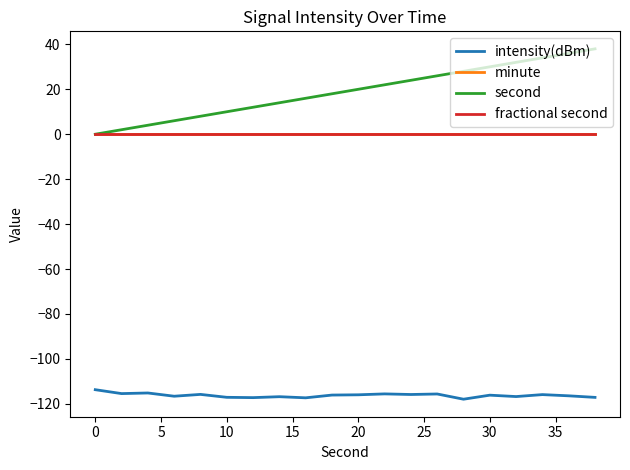

True or false: second has more than 1 points higher than both neighbors.

False